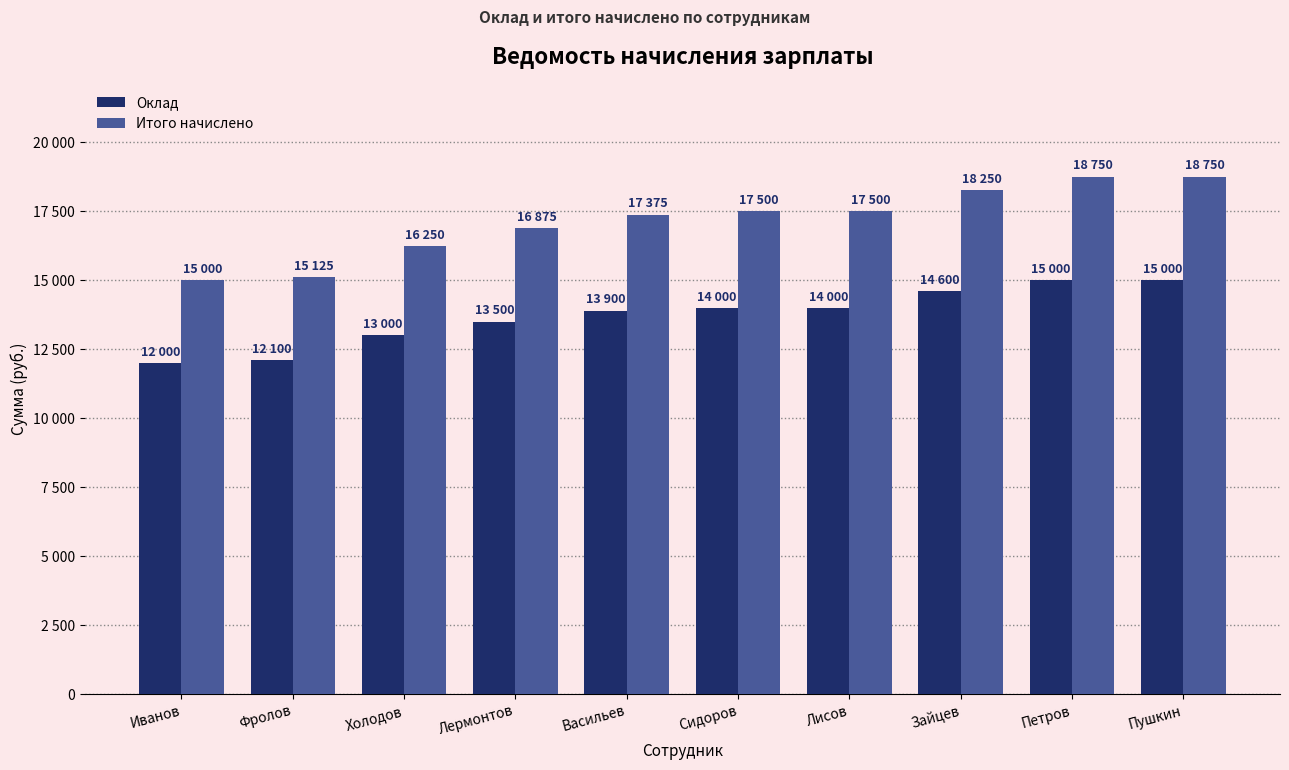

Which series has the largest range (max minus min)?

Итого начислено